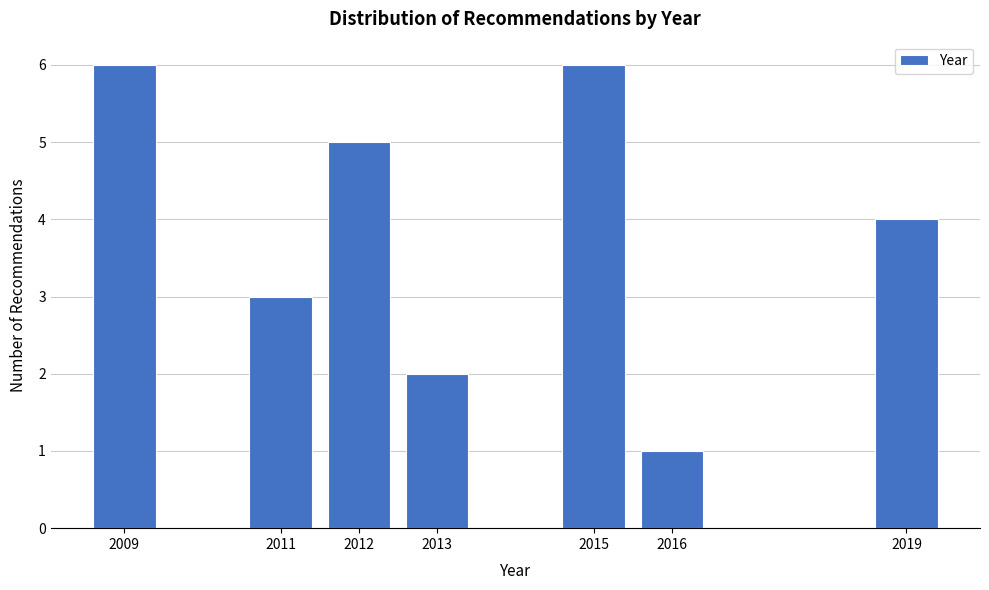

Reading right to left, list all the values displayed in this chart.

2019=4	2016=1	2015=6	2013=2	2012=5	2011=3	2009=6